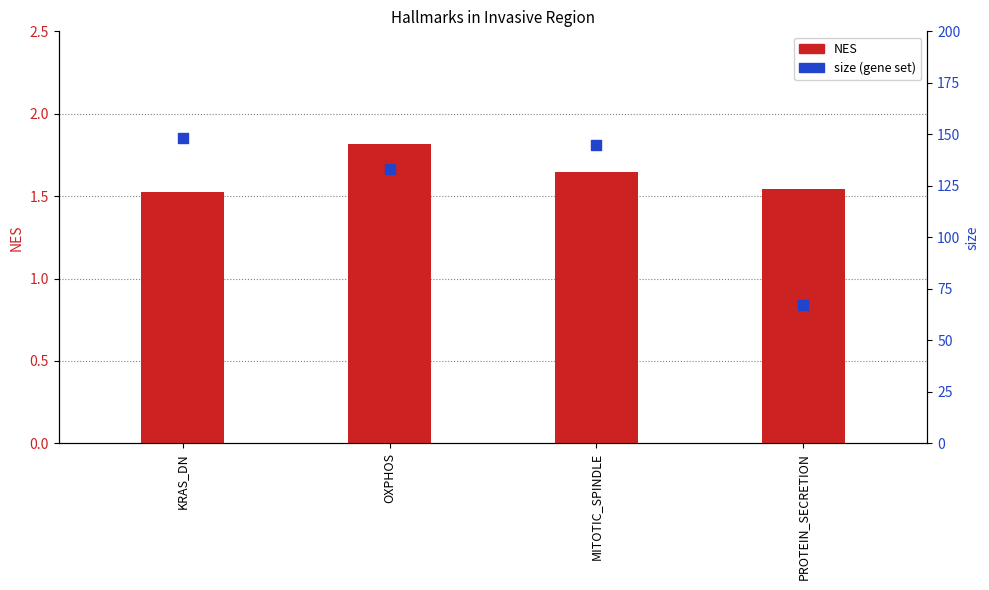

Which series reaches the maximum Y coordinate?

size